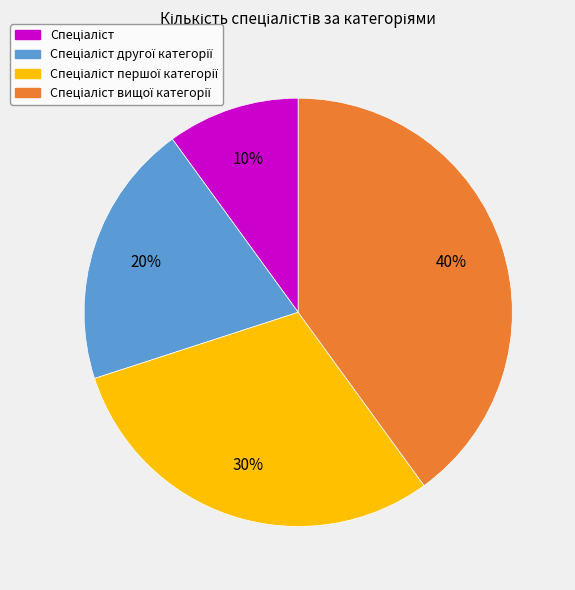

To the nearest percent, what is the difference between the largest and smallest slice percentages?

30%